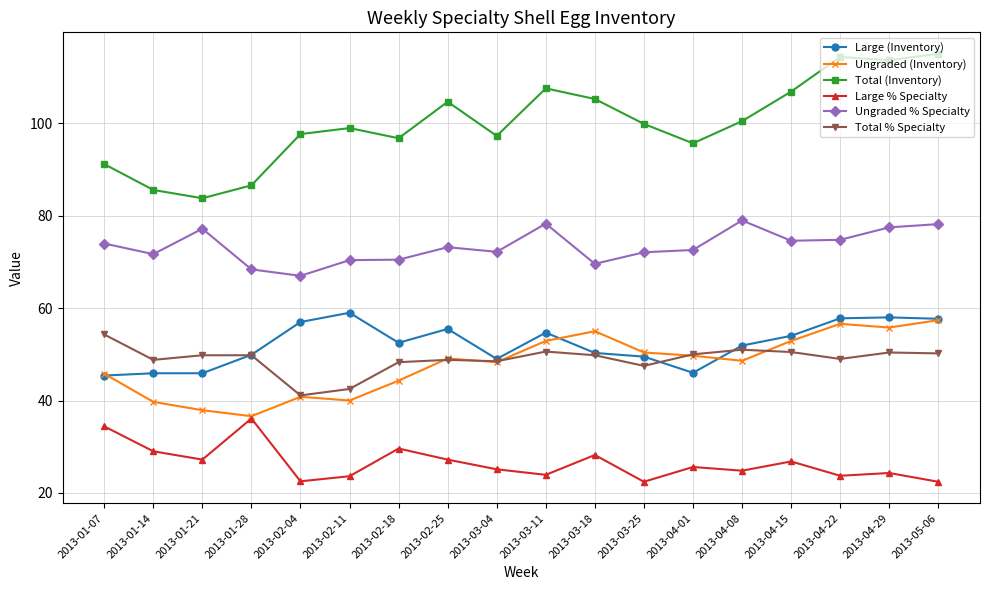

Which series has the largest total across all categories?

Total (Inventory)